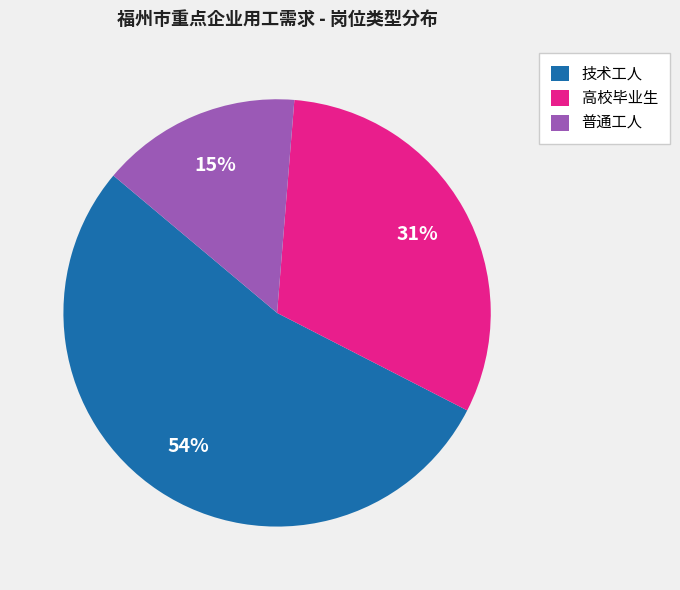

Is it true that 技术工人 is 54% of the pie?

True